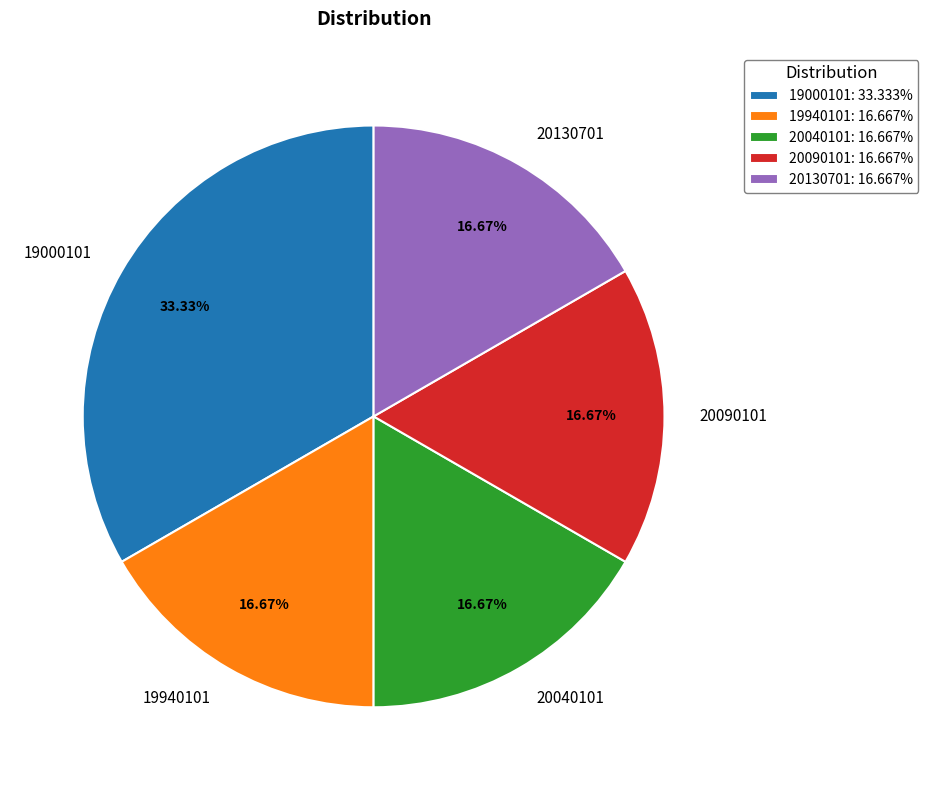

Does any single category account for the majority?

No